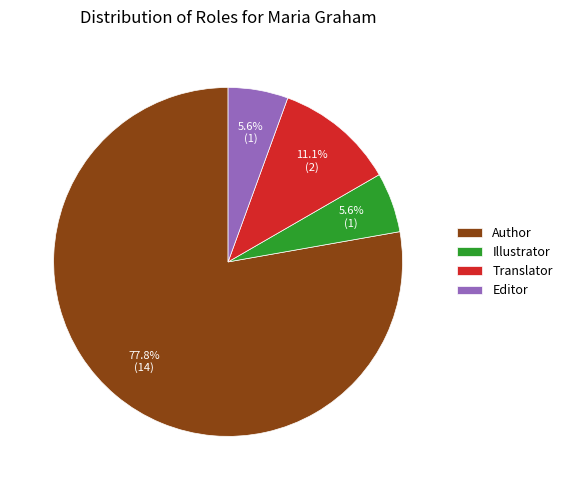

How many segments does this pie chart have?

4